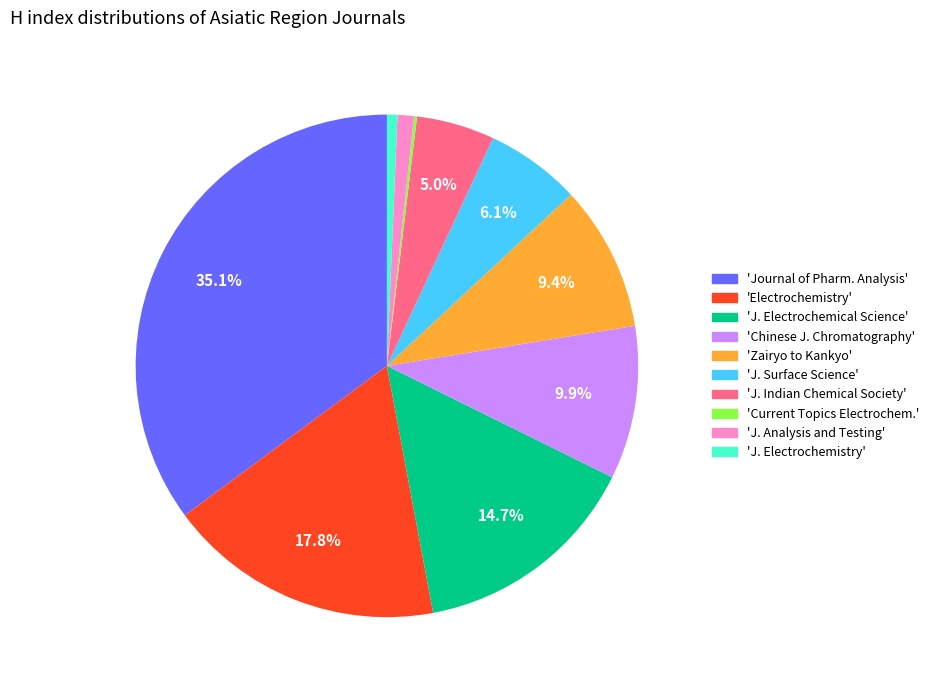

Is there a majority slice in this chart?

No